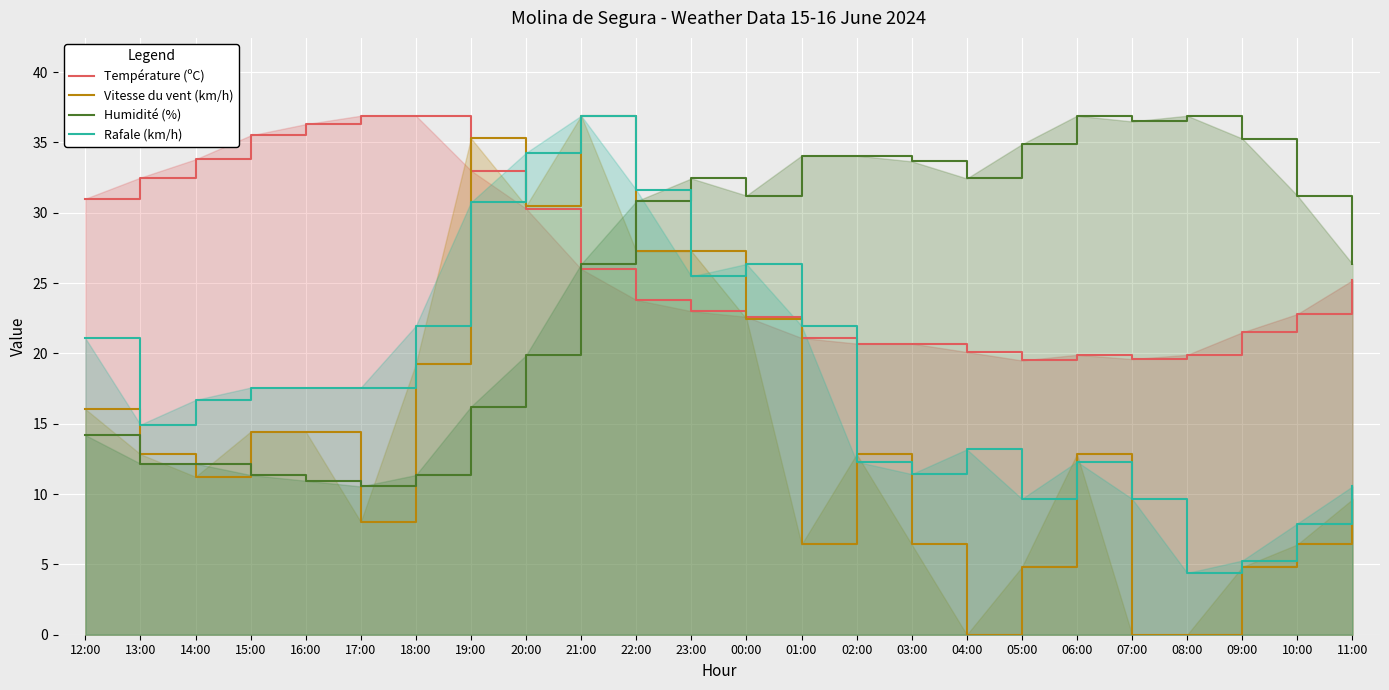

True or false: Rafale (km/h) and Température (ºC) cross at least once.

True